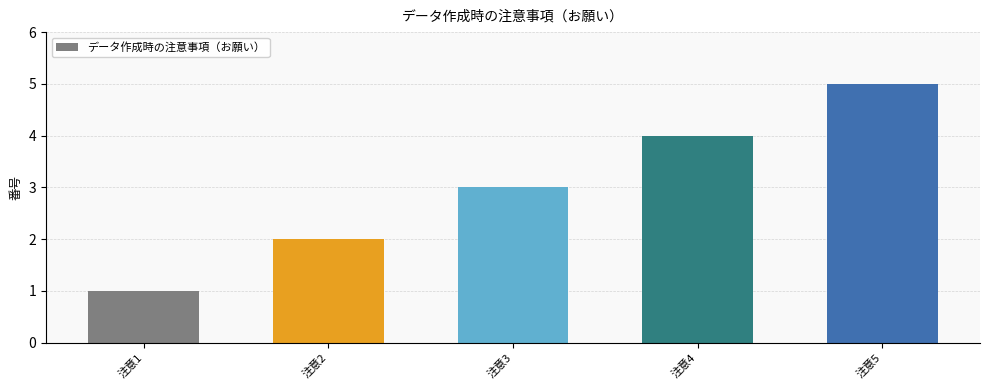

At which label is the value closest to 3?

注意3